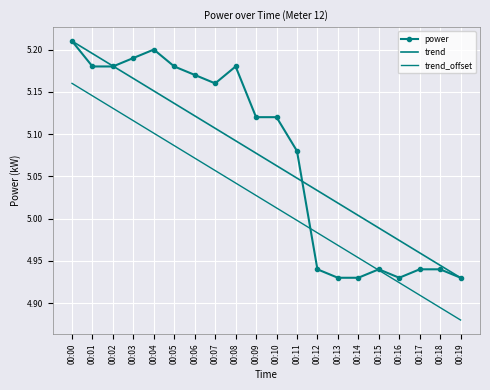

What is the maximum value for trend_offset?

5.2